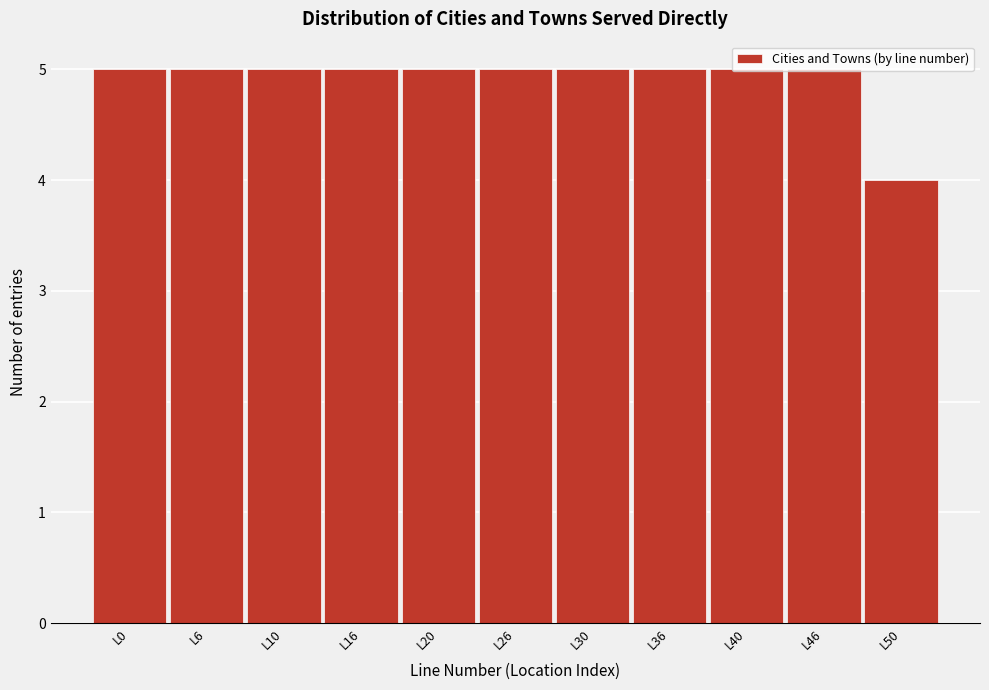

What is the greatest value displayed?

5